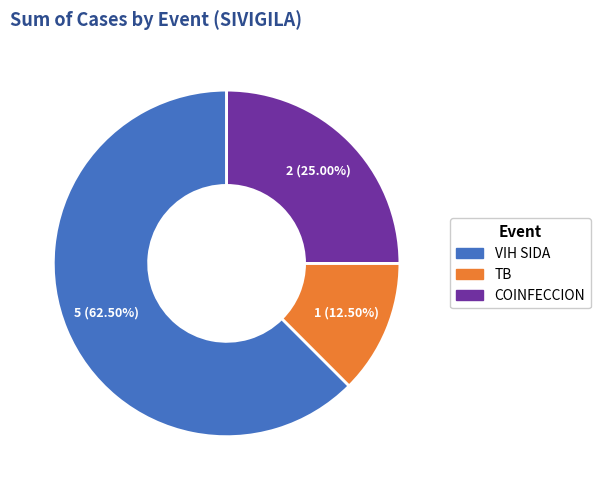

What is the majority slice?

VIH SIDA